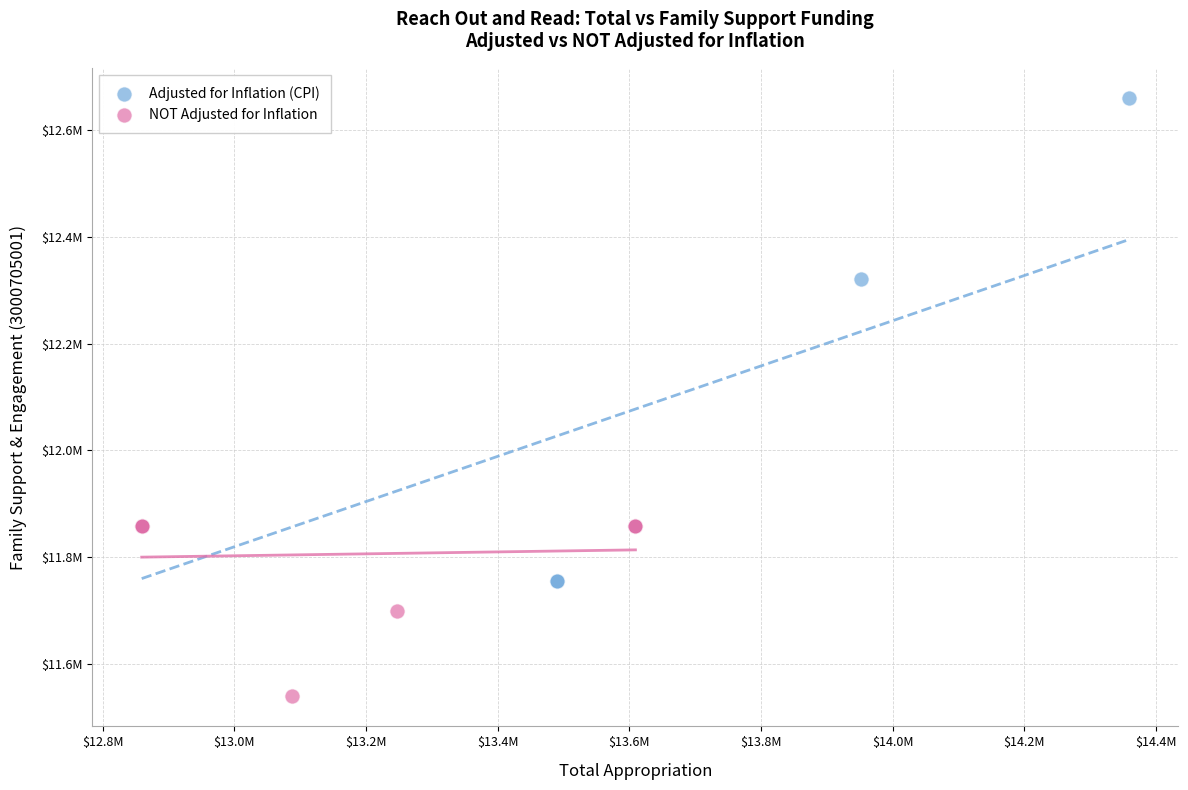

What are all the series names shown in the legend?

Adjusted for Inflation (CPI), NOT Adjusted for Inflation